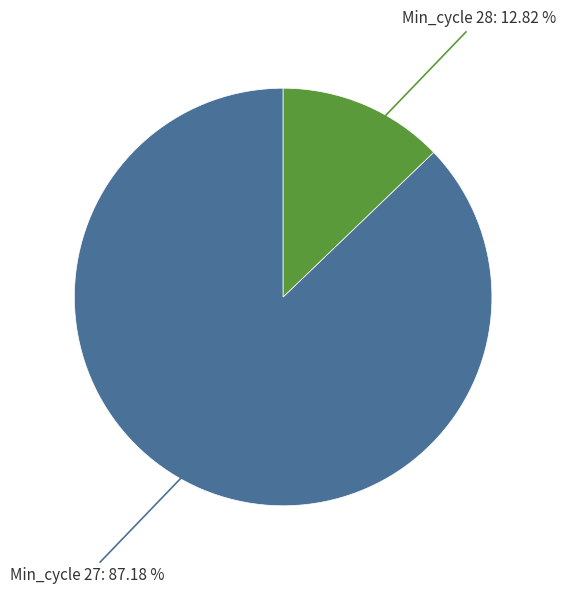

Count the number of slices in the pie.

2